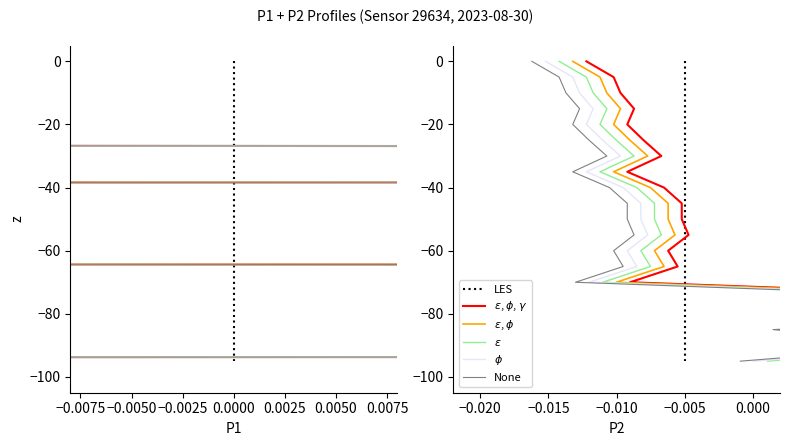

Where does the $\varepsilon$ series first go above -45?

−0.0100